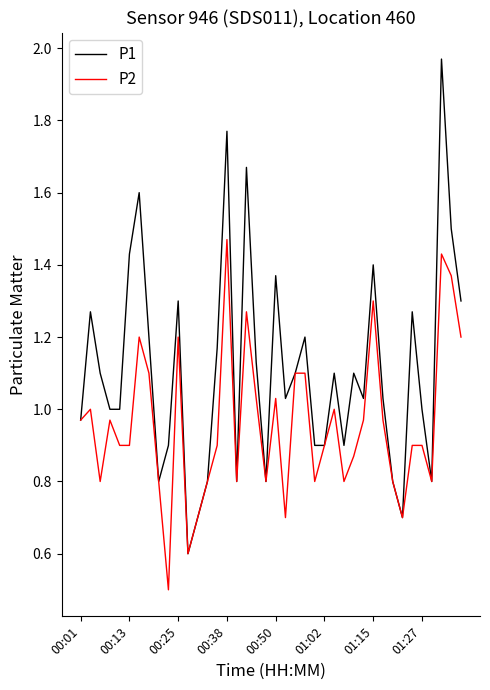

Which series has the largest total across all categories?

P1